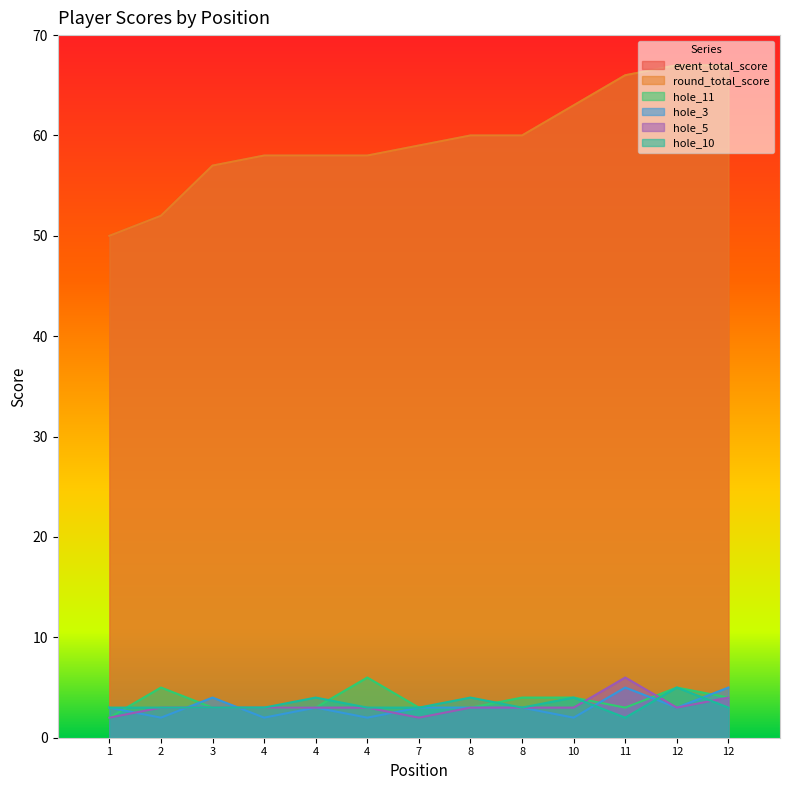

Reading left to right, list all the values displayed in this chart.

event_total_score: 50	52	57	58	58	58	59	60	60	63	66	67	67
round_total_score: 50	52	57	58	58	58	59	60	60	63	66	67	67
hole_11: 2	5	3	3	3	6	3	3	4	4	3	5	4
hole_3: 3	2	4	2	3	2	3	3	3	2	5	3	5
hole_5: 2	3	3	3	3	3	2	3	3	3	6	3	4
hole_10: 3	3	3	3	4	3	3	4	3	4	2	5	3